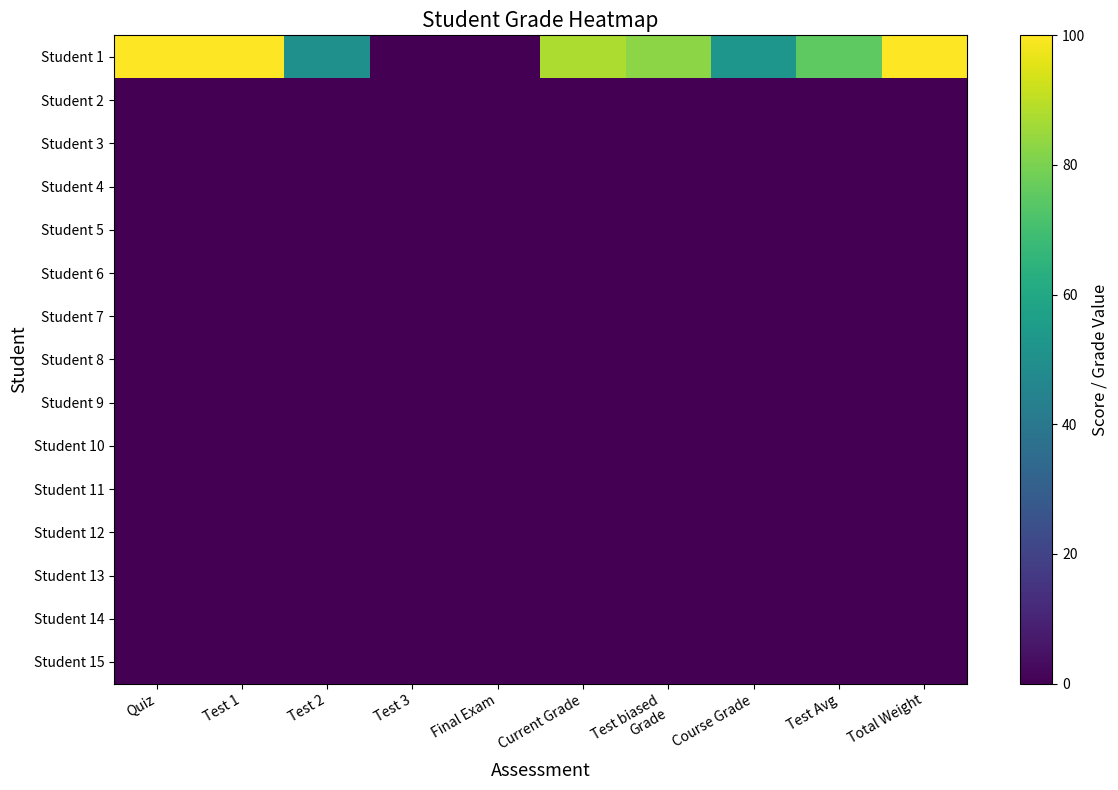

At Test 3, list the series in order from smallest to largest.

Student 1, Student 2, Student 3, Student 4, Student 5, Student 6, Student 7, Student 8, Student 9, Student 10, Student 11, Student 12, Student 13, Student 14, Student 15